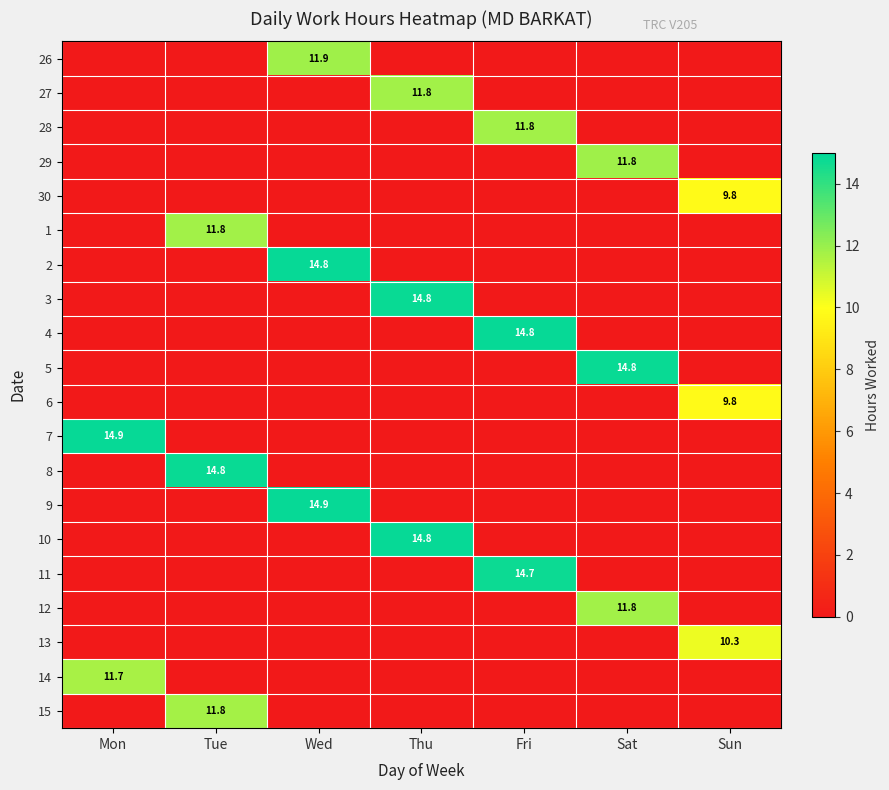

Between Sat and Tue, which is larger?

Sat